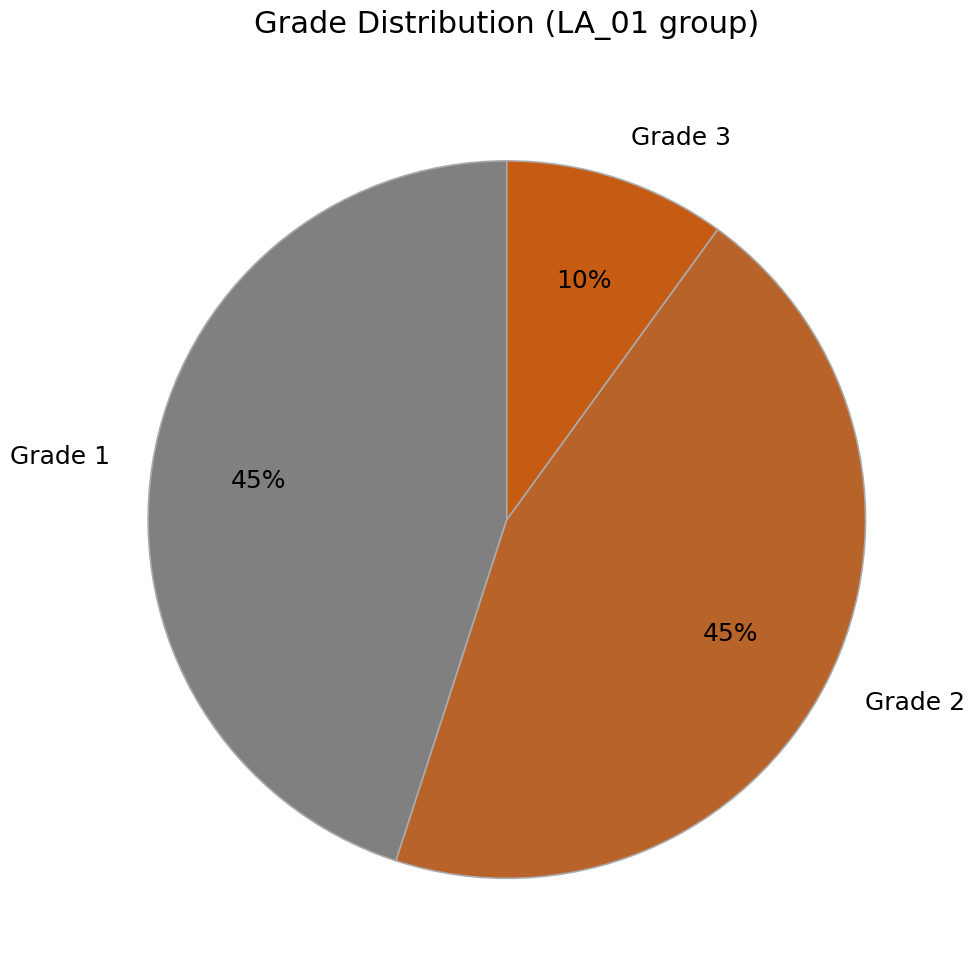

To the nearest percent, what percentage of the pie is Grade 2?

45%